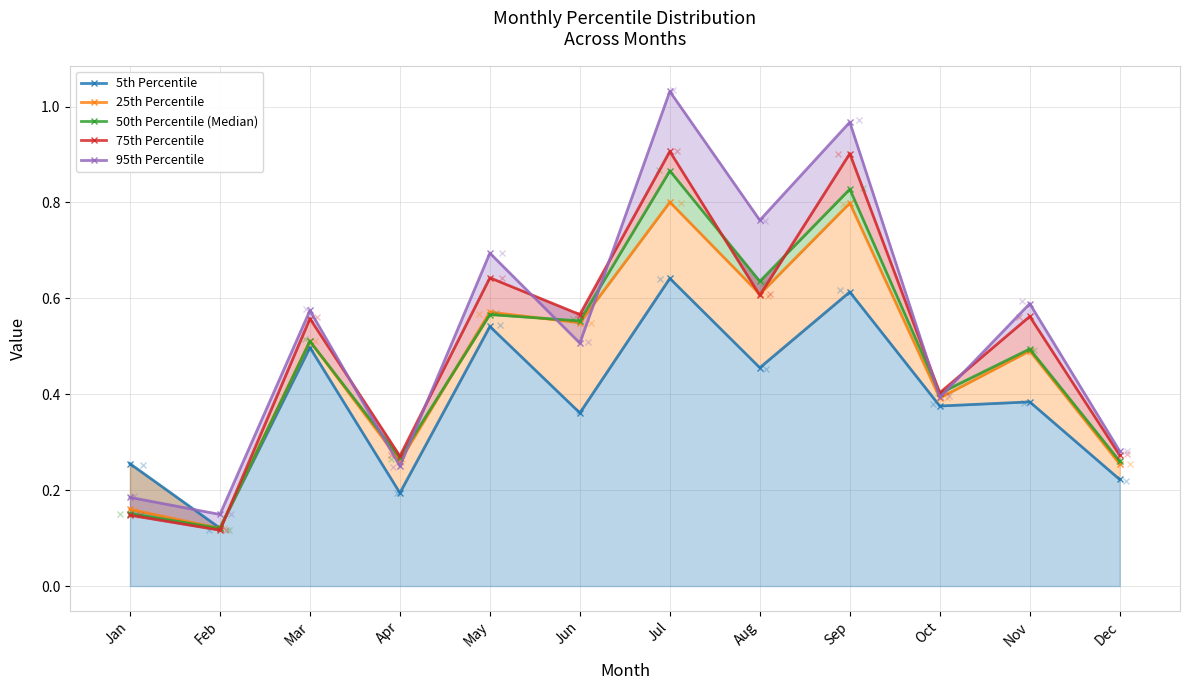

How many categories are shown in the chart?

12